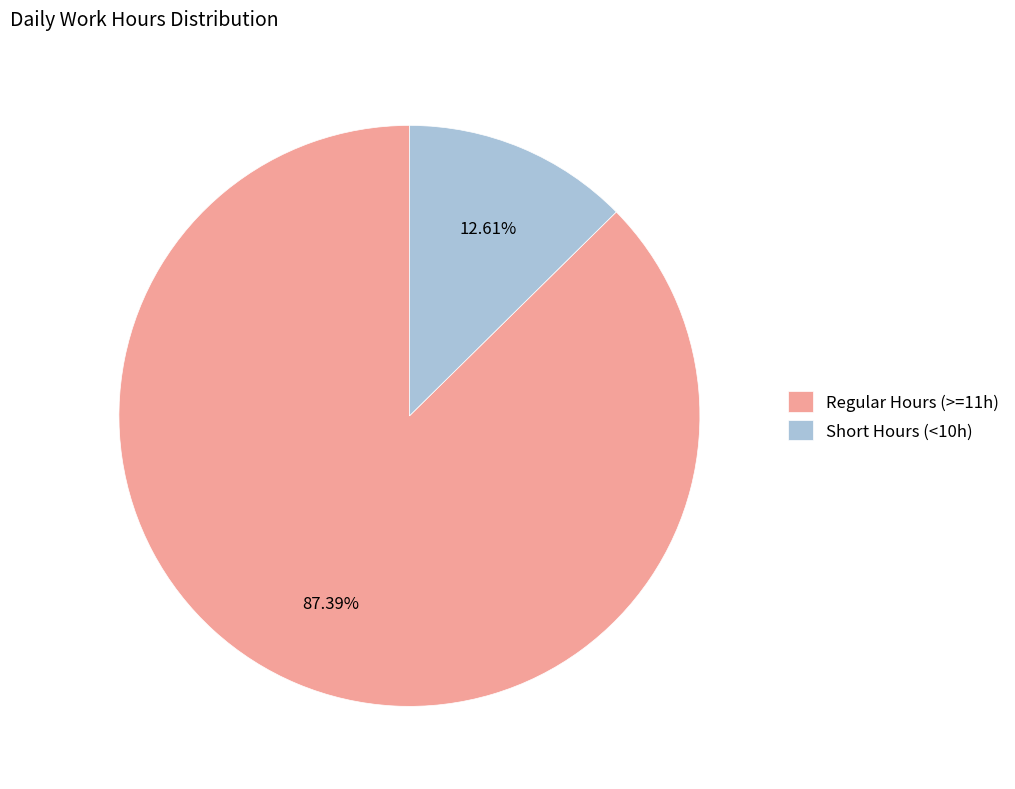

Rank the categories by value from lowest to highest.

Short Hours (<10h), Regular Hours (>=11h)